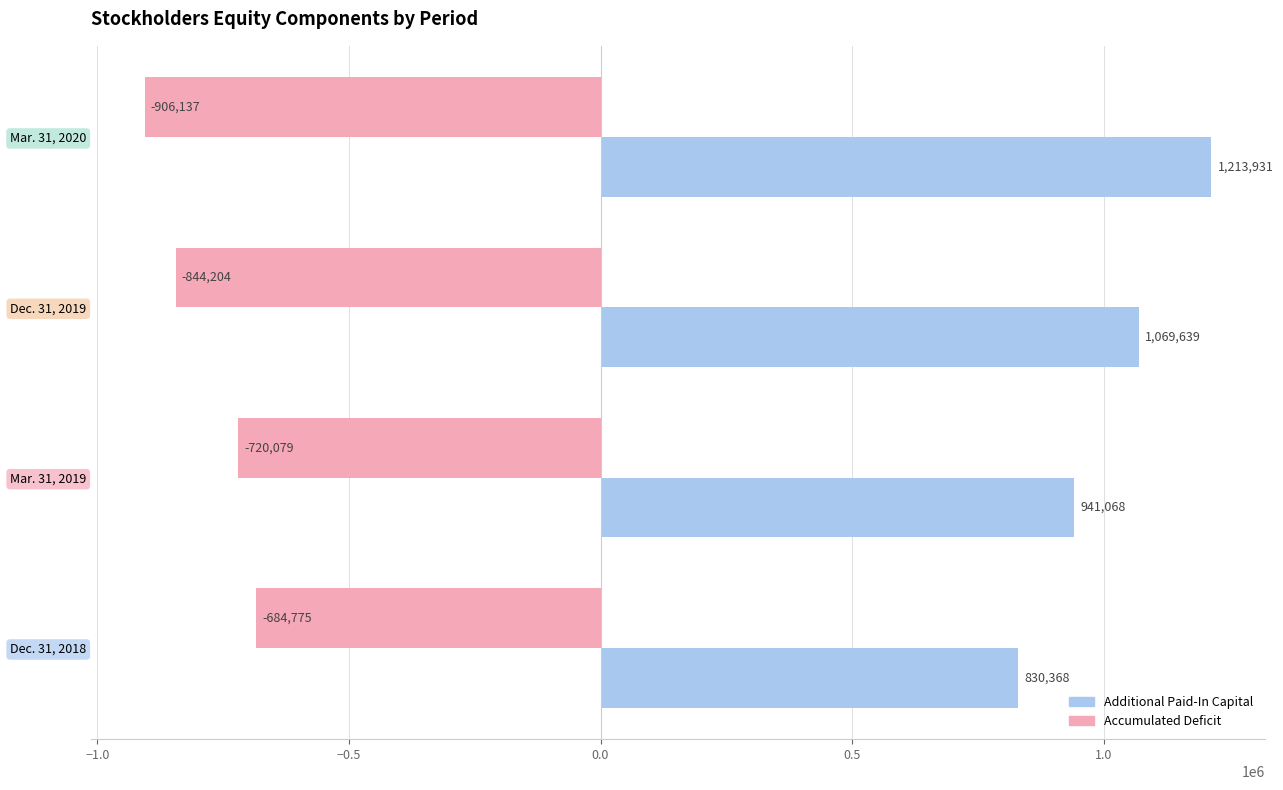

The value of Additional Paid-In Capital at Mar. 31, 2020 is 1213931. True or false?

True